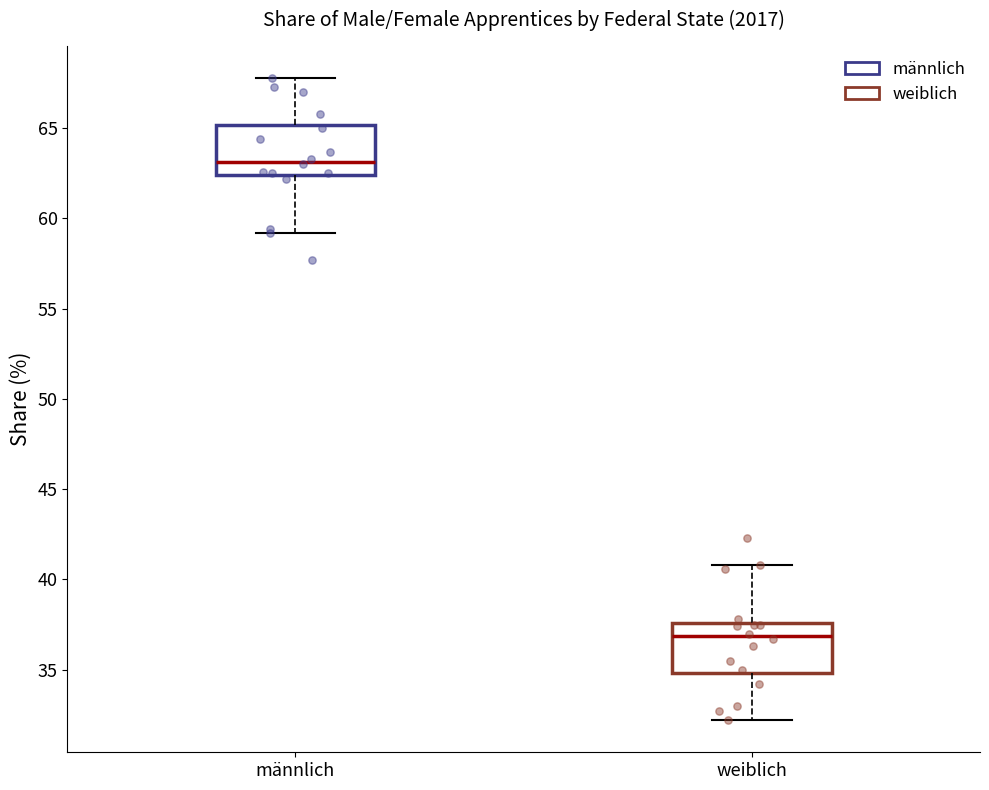

Reading left to right, transcribe this box plot: for each box, give where its median line is, the range the box spans, and where its two whiskers end, as read against the y-axis. The values are not printed on the chart, so give them approximately, as read against the axis.

männlich: median 63.0, box 62.5 to 65.0, whiskers 59.0 to 68.0
weiblich: median 37.0, box 35.0 to 37.5, whiskers 32.0 to 41.0